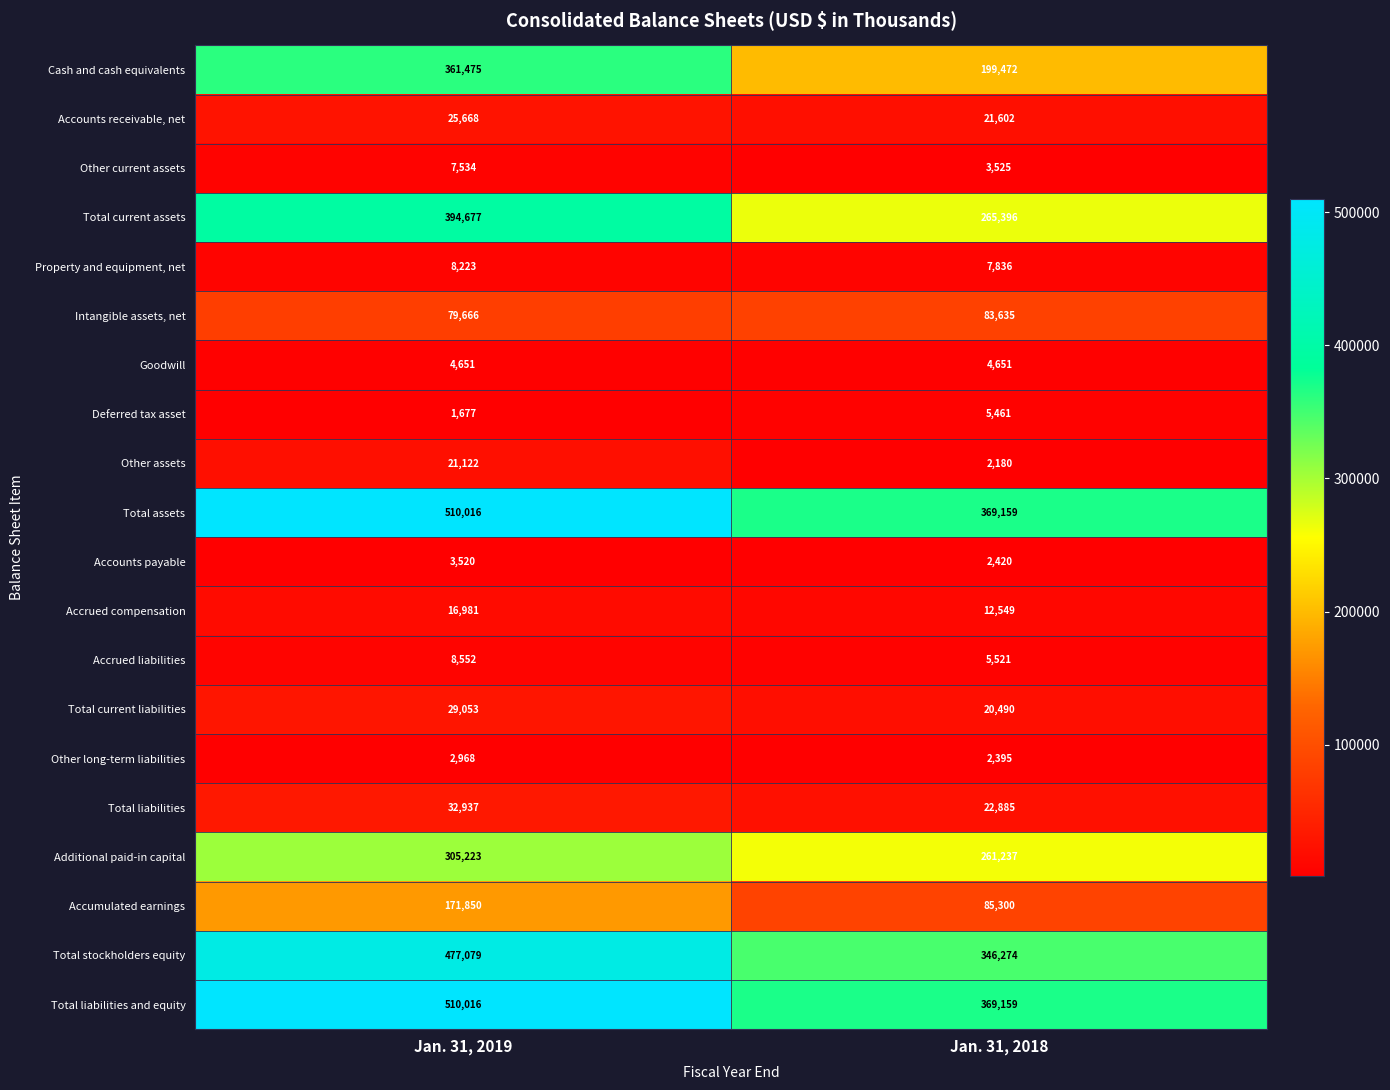

What value does the Total current liabilities series have at Jan. 31, 2019?

29053